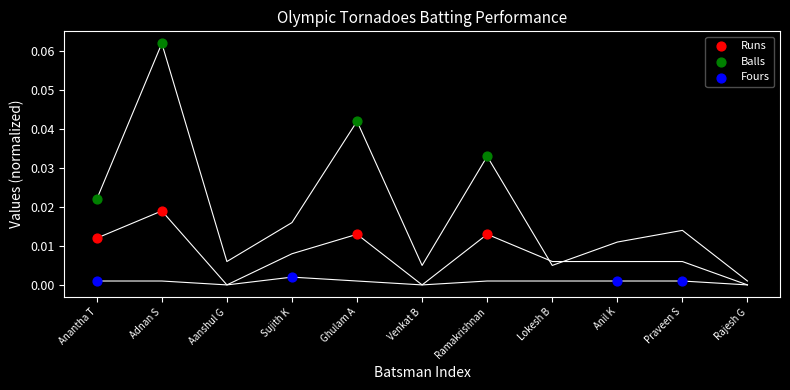

Which series reaches the minimum Y coordinate?

Fours